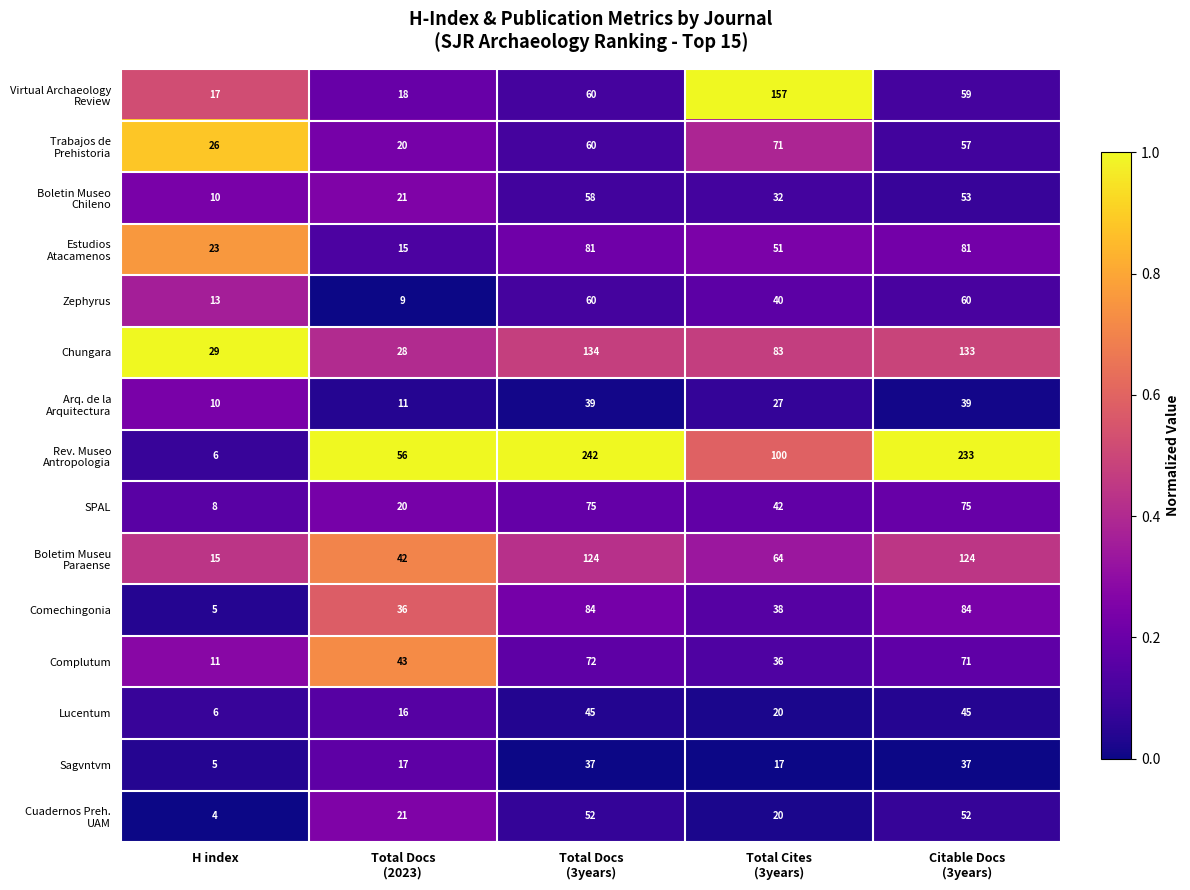

What is the average value of the Sagvntvm series?

23